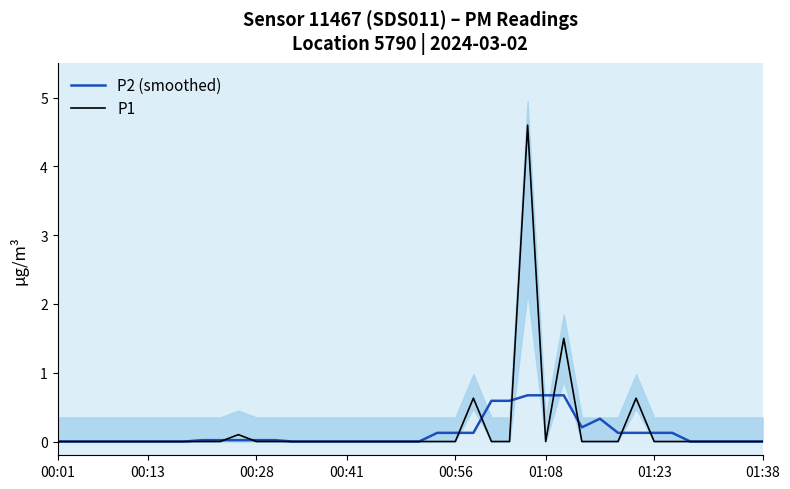

Which category has the highest value in the P1 series?

26